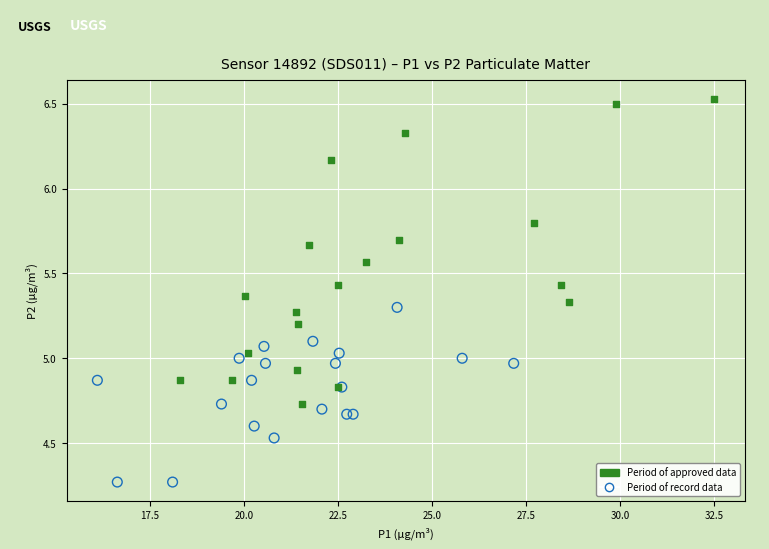

Which series reaches the minimum Y coordinate?

Period of record data